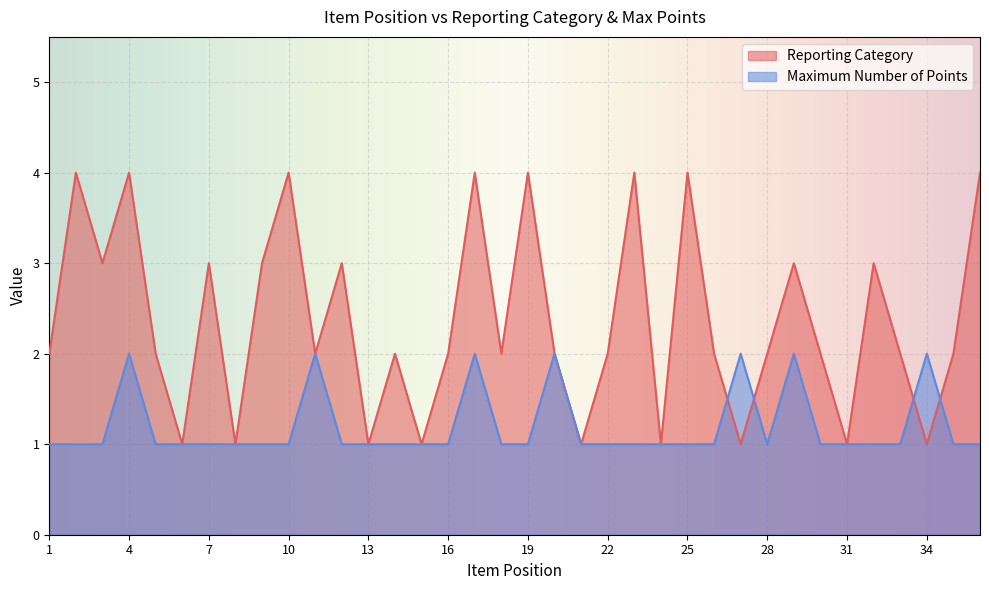

Rank the series by their average value, from lowest to highest.

Maximum Number of Points, Reporting Category